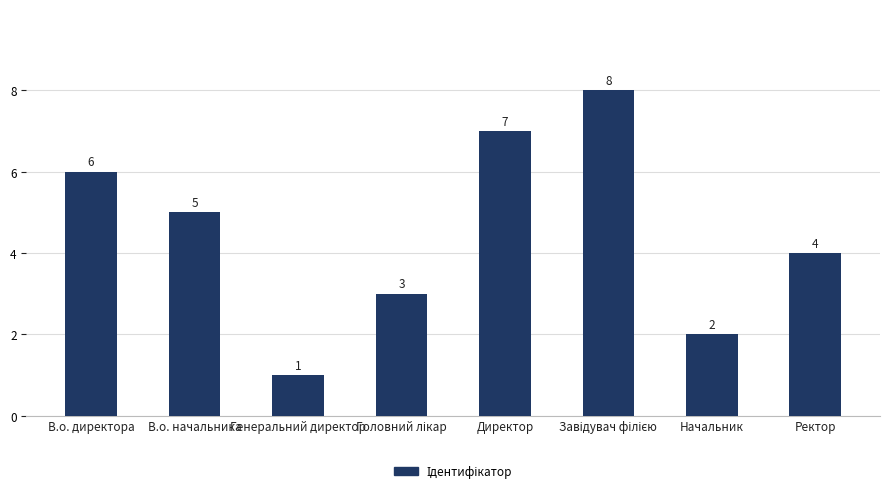

What is the sum of all values?

36